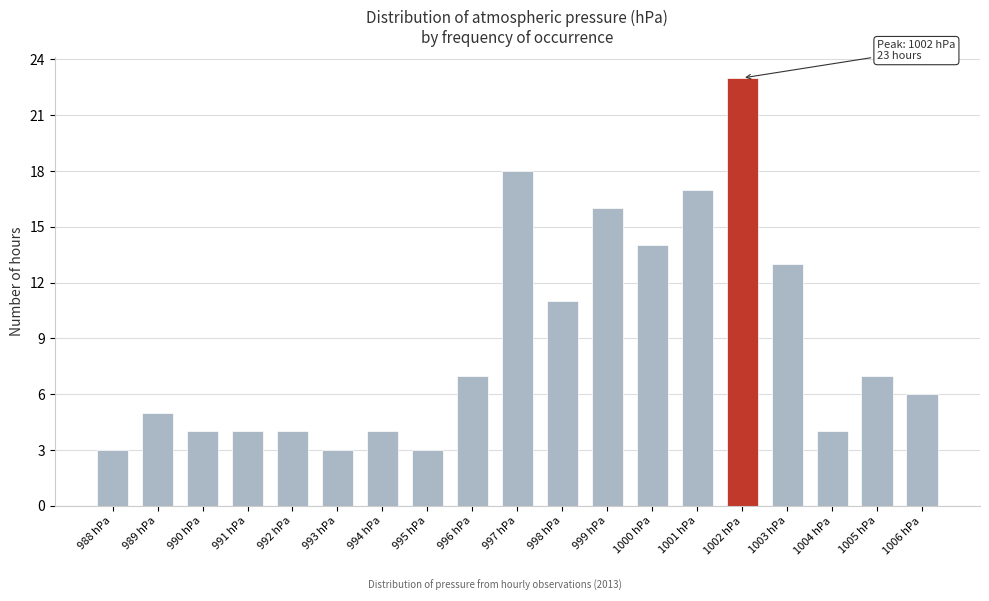

Over which range of the x-axis is the bar tallest?

1001.5 to 1002.5